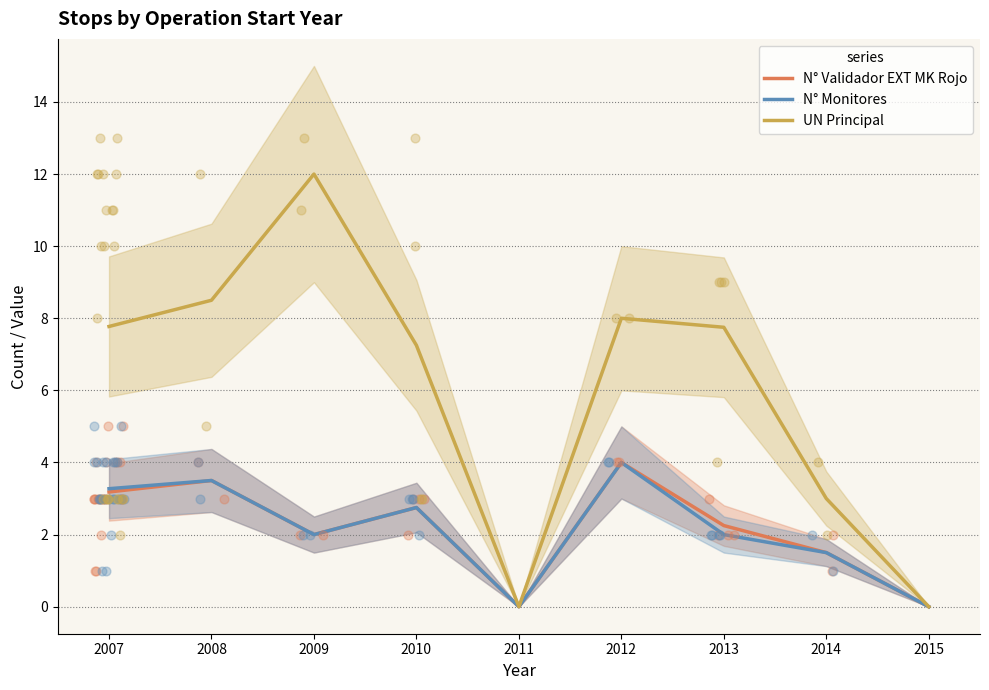

Which series has the largest Y range (max minus min)?

UN Principal